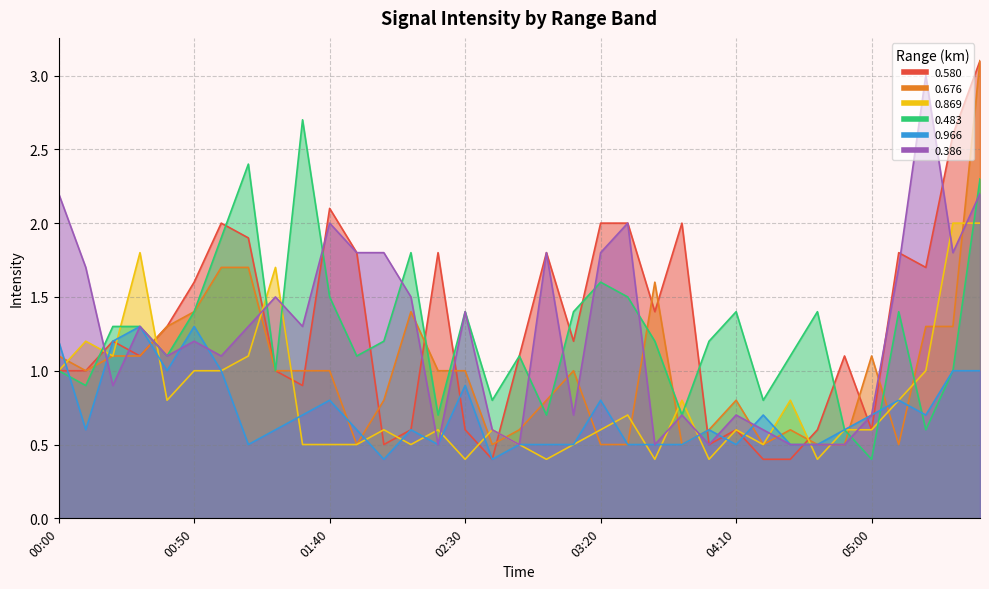

In 0.869, how many points are higher than both neighbors (excluding endpoints)?

10